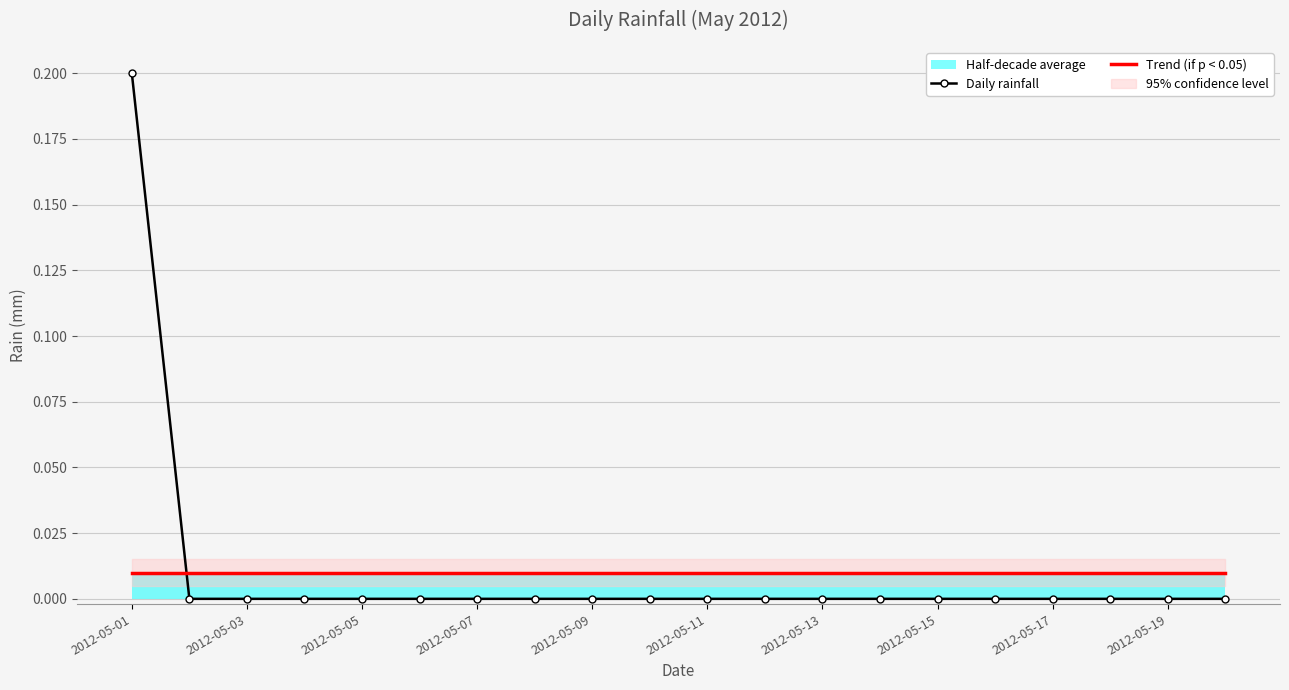

Count the values in the range 0 to 1.

20